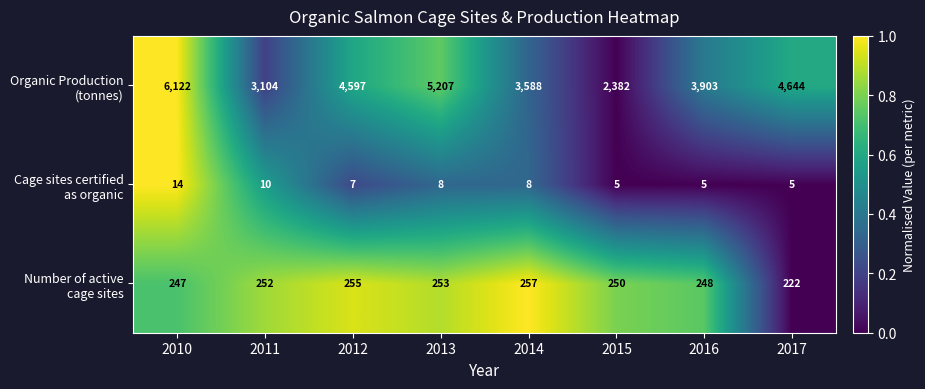

What is the smallest value displayed?

5